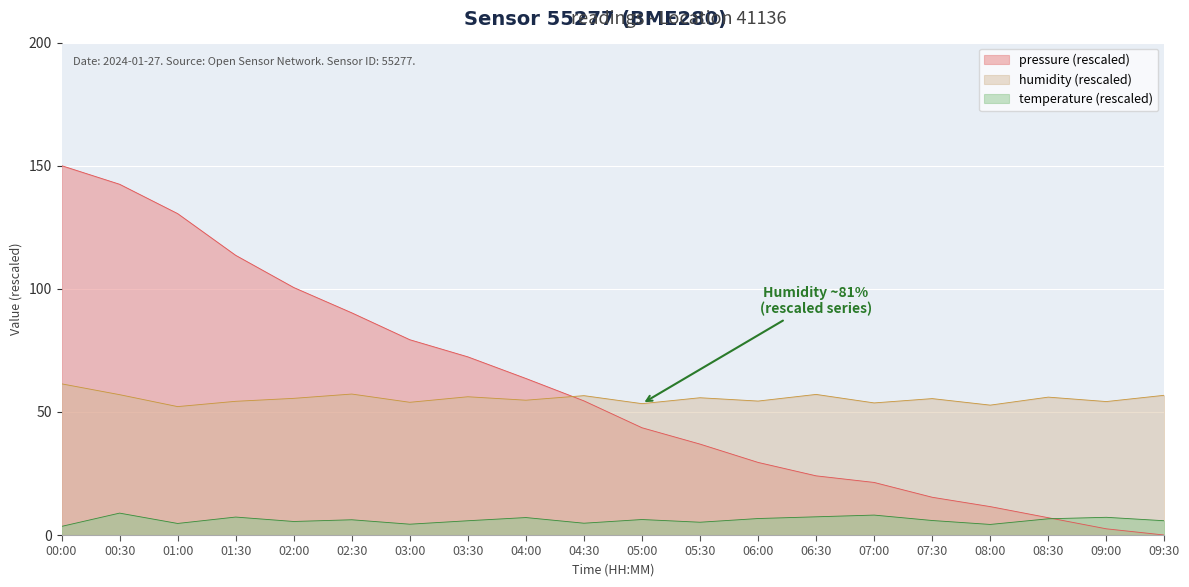

What is the value of the humidity point at the 19th from the left?

54.2